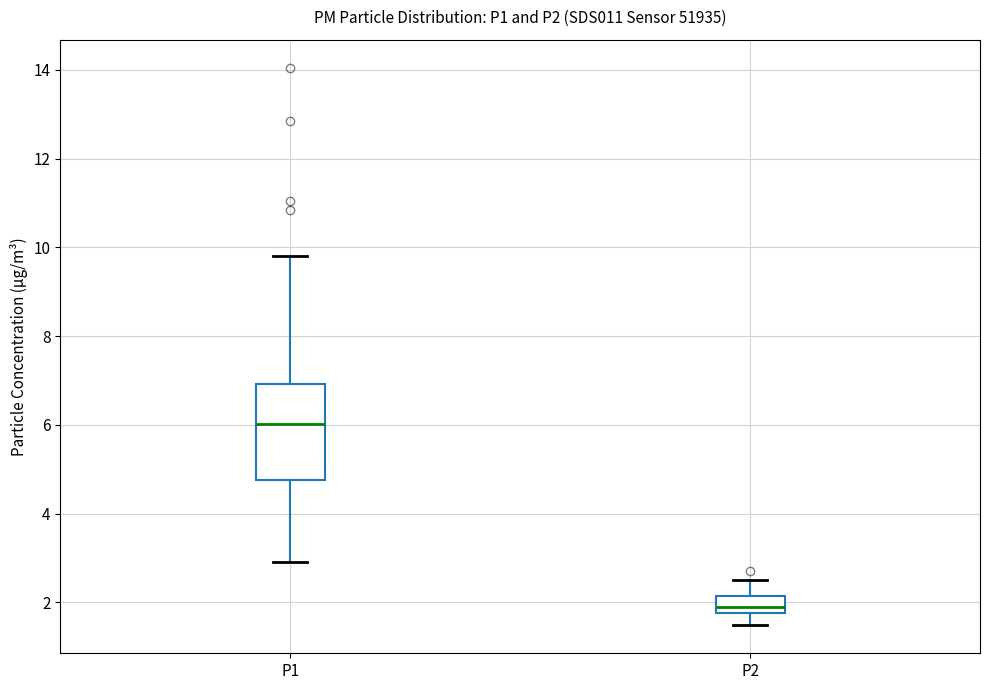

Where does the lower whisker of the box for P1 end on the y-axis? The values are not printed on the chart, so give them approximately, as read against the axis.

3.0